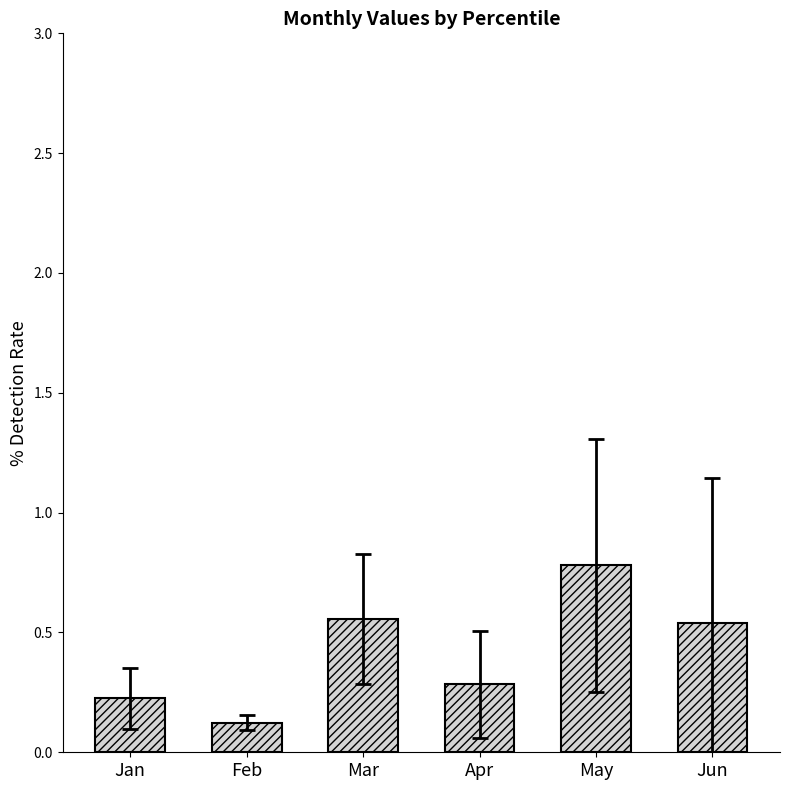

Which category has the highest value across all series?

May